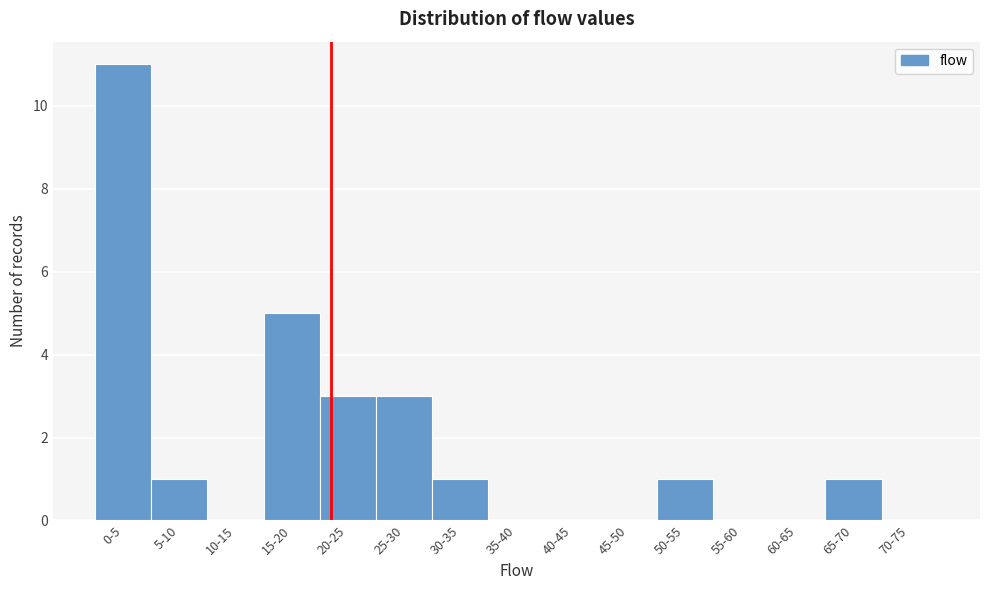

Reading left to right, what are all the values shown in this chart?

0-5=11	5-10=1	10-15=0	15-20=5	20-25=3	25-30=3	30-35=1	35-40=0	40-45=0	45-50=0	50-55=1	55-60=0	60-65=0	65-70=1	70-75=0